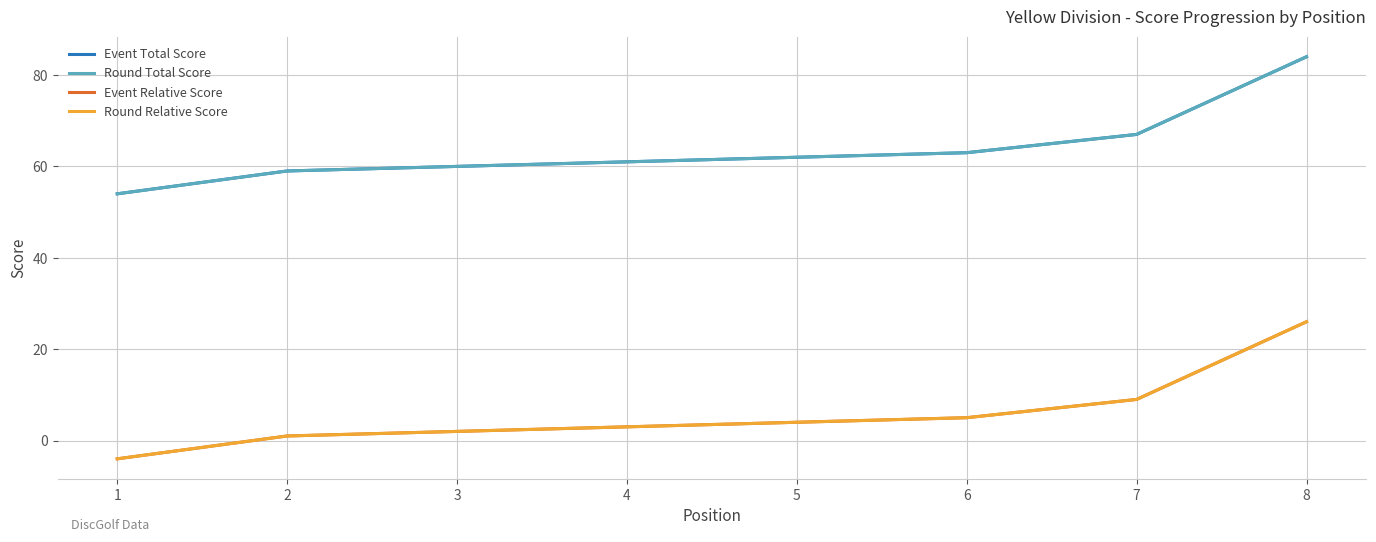

Does the chart have visible grid lines?

Yes